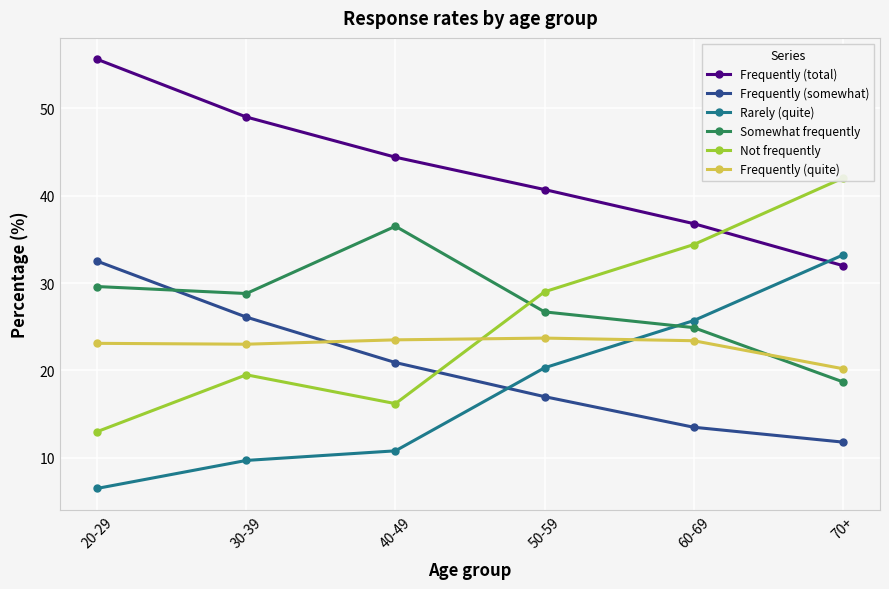

True or false: Rarely (quite) and Frequently (somewhat) intersect in this chart.

True